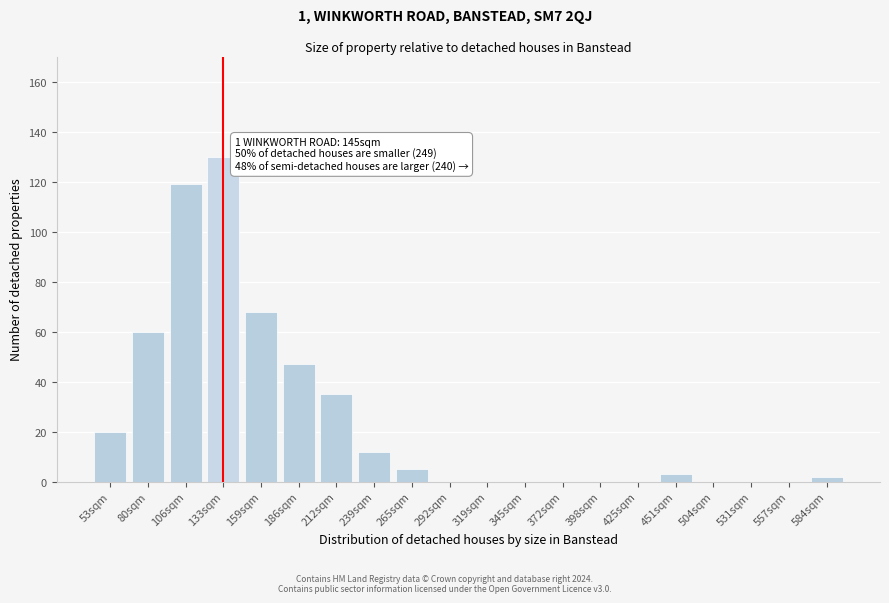

Reading left to right, what are all the values shown in this chart?

53sqm=20	80sqm=60	106sqm=119	133sqm=130	159sqm=68	186sqm=47	212sqm=35	239sqm=12	265sqm=5	292sqm=0	319sqm=0	345sqm=0	372sqm=0	398sqm=0	425sqm=0	451sqm=3	504sqm=0	531sqm=0	557sqm=0	584sqm=2